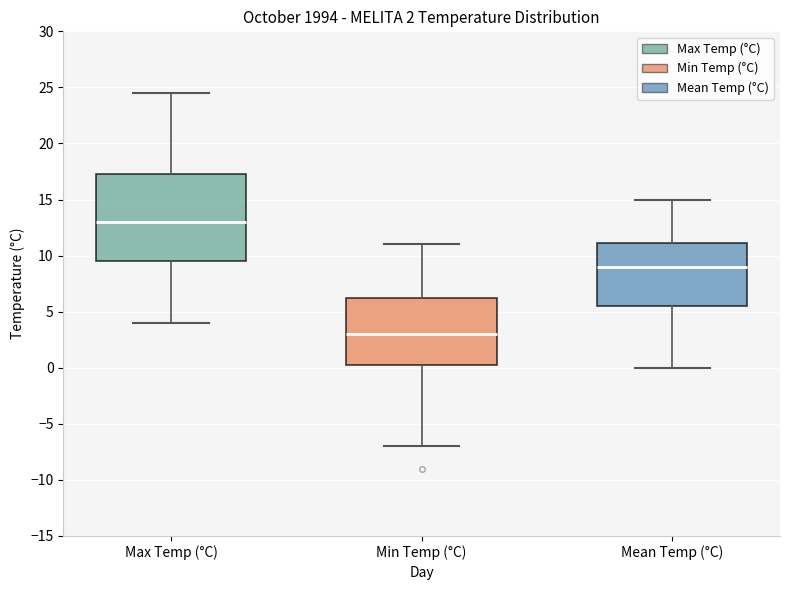

Which box is the tallest, from its lower edge to its upper edge?

Max Temp (°C)